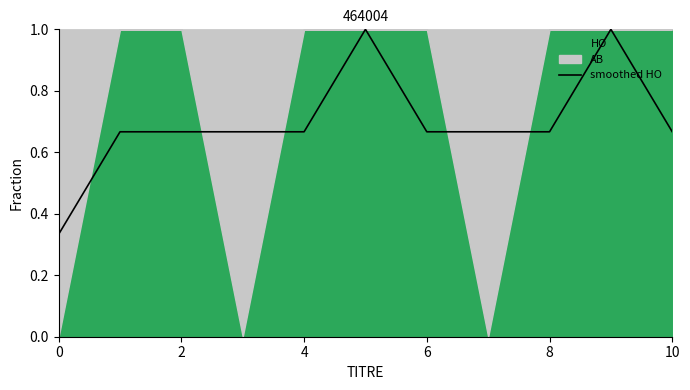

The smoothed HO series shows 0.2 at 10. True or false?

False